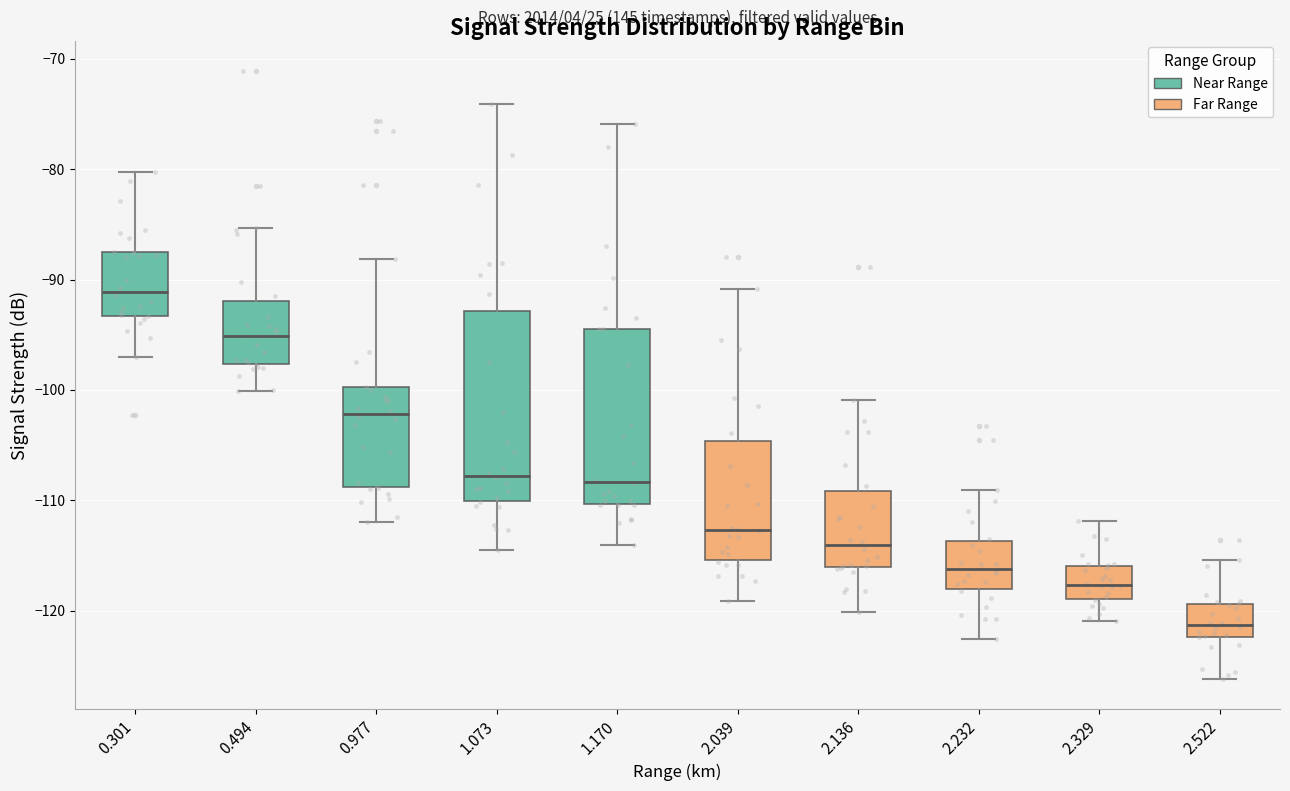

Comparing the boxes themselves (not the whiskers), which one is the tallest?

1.073